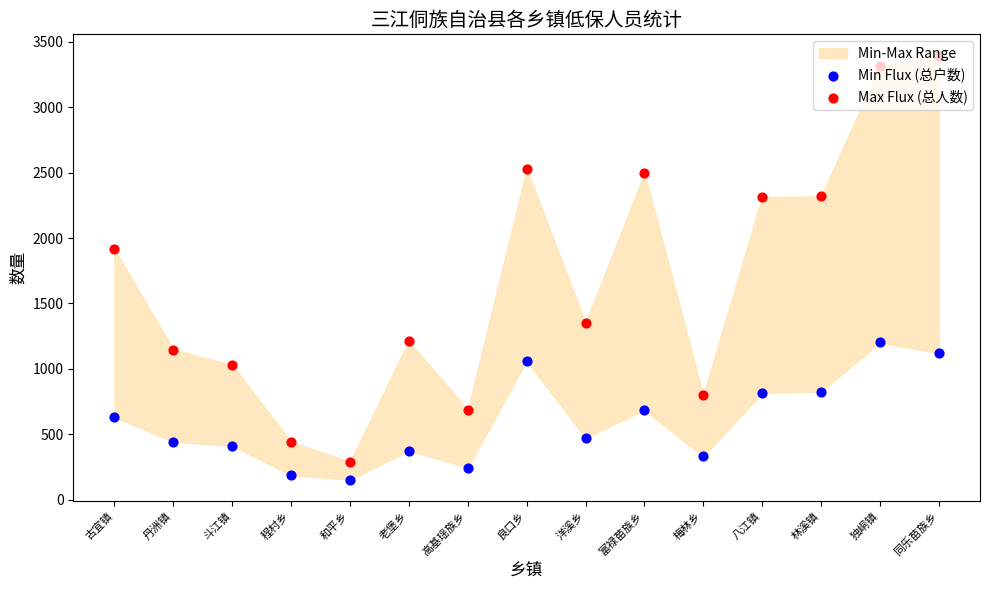

What is the total value across all series at 程村乡?

629